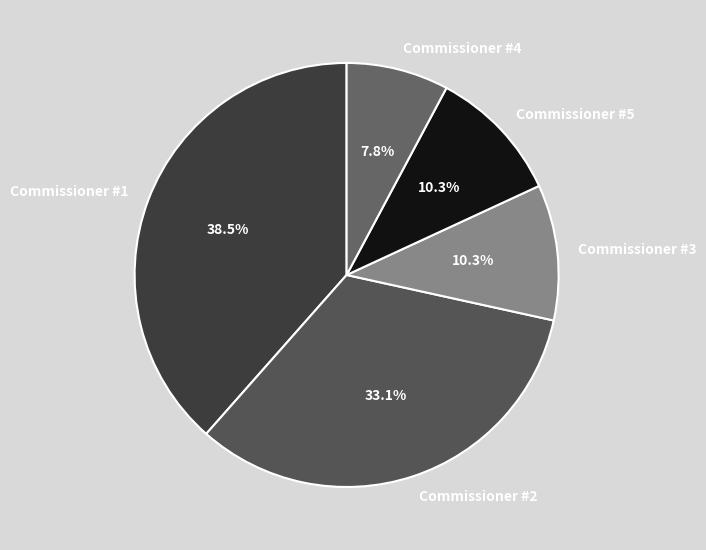

What is the total percentage of Commissioner #3 and Commissioner #4?

18.1%